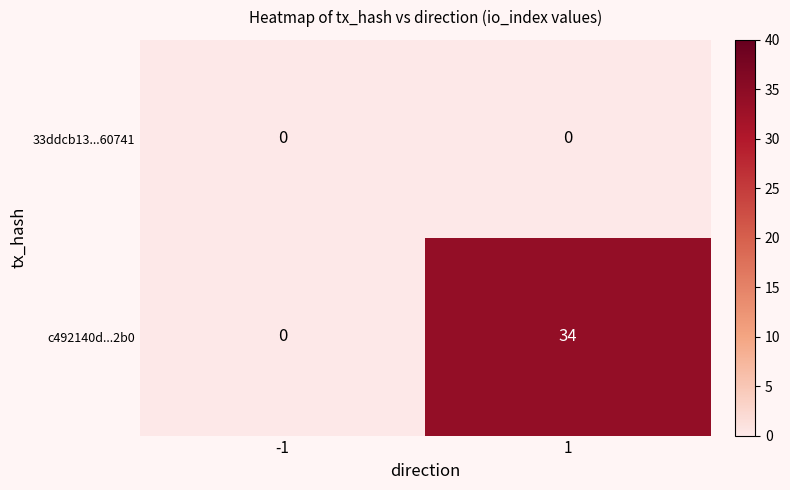

At how many categories does at least one series exceed 33?

1